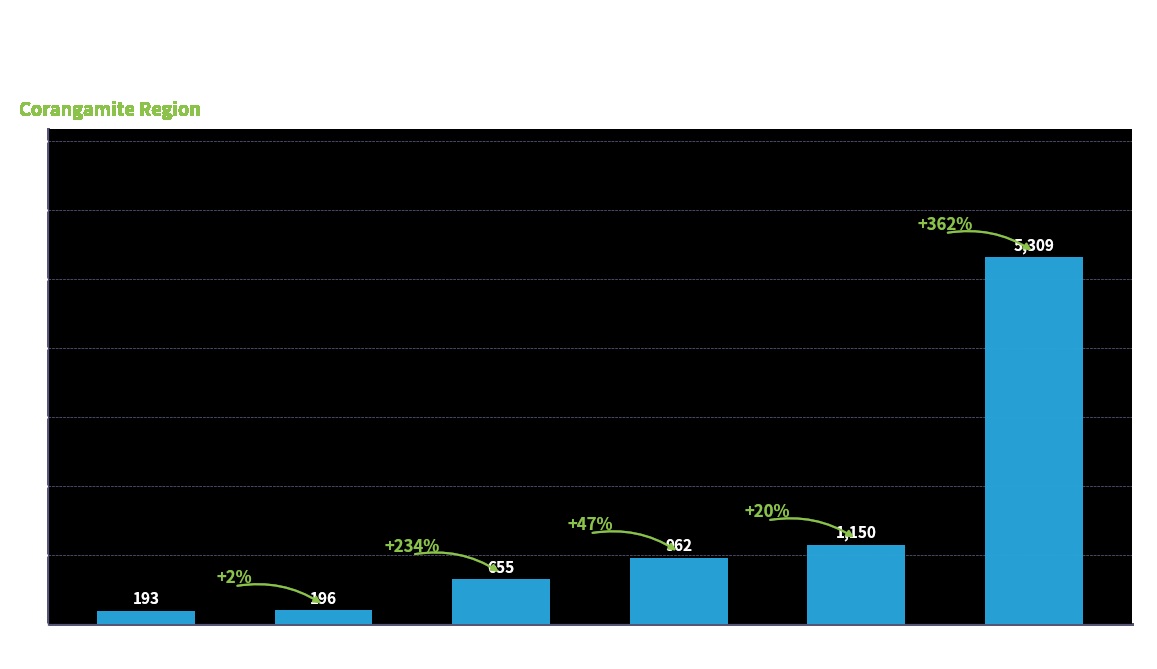

What is the label of the 2nd bar from the right?

GLENORMISTON
HOMESTEAD